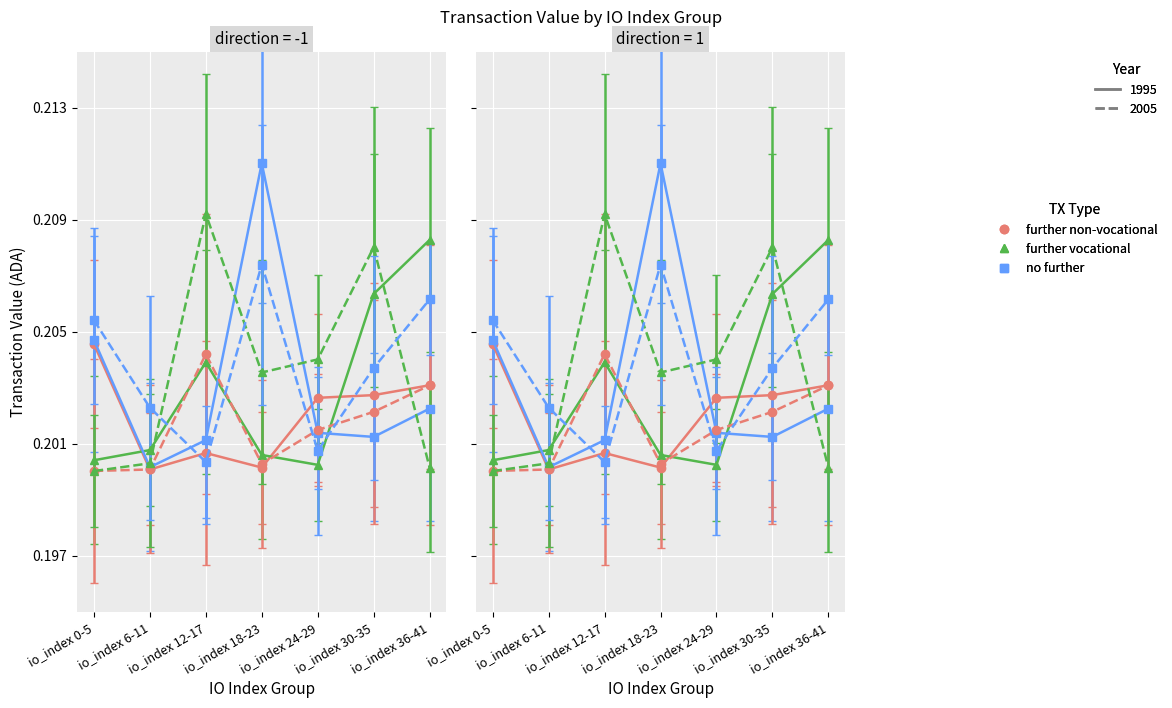

At which category does Regular 1995 (value) reach its first local peak?

io_index 12-17